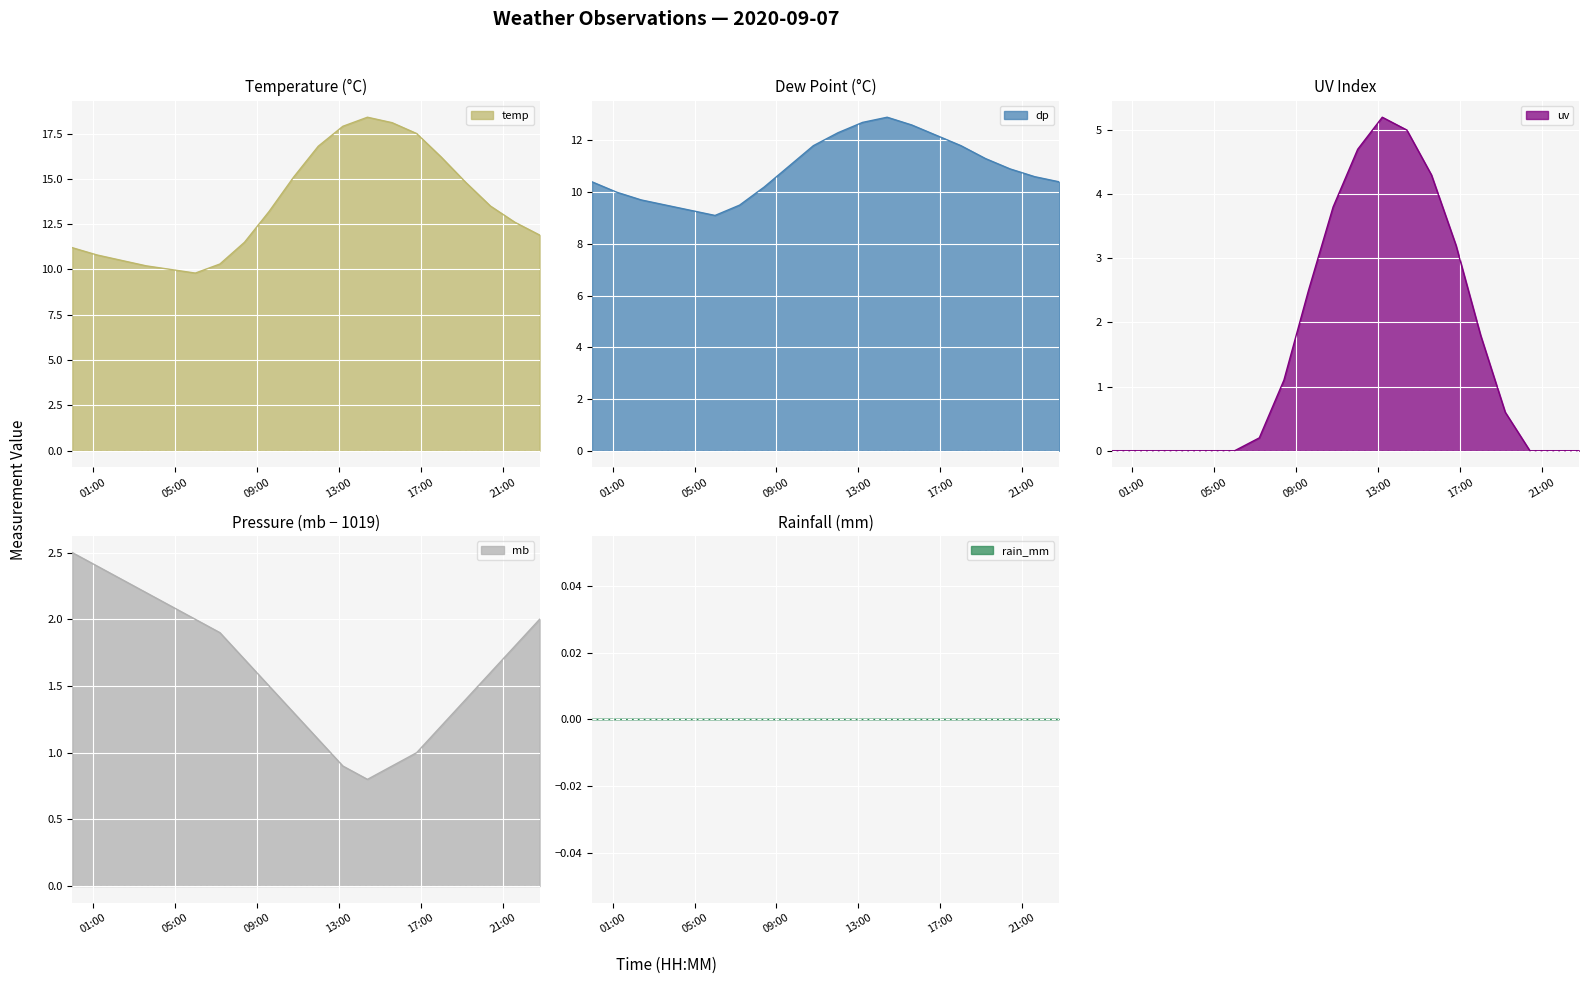

What is the lowest value of the temp series?

9.8